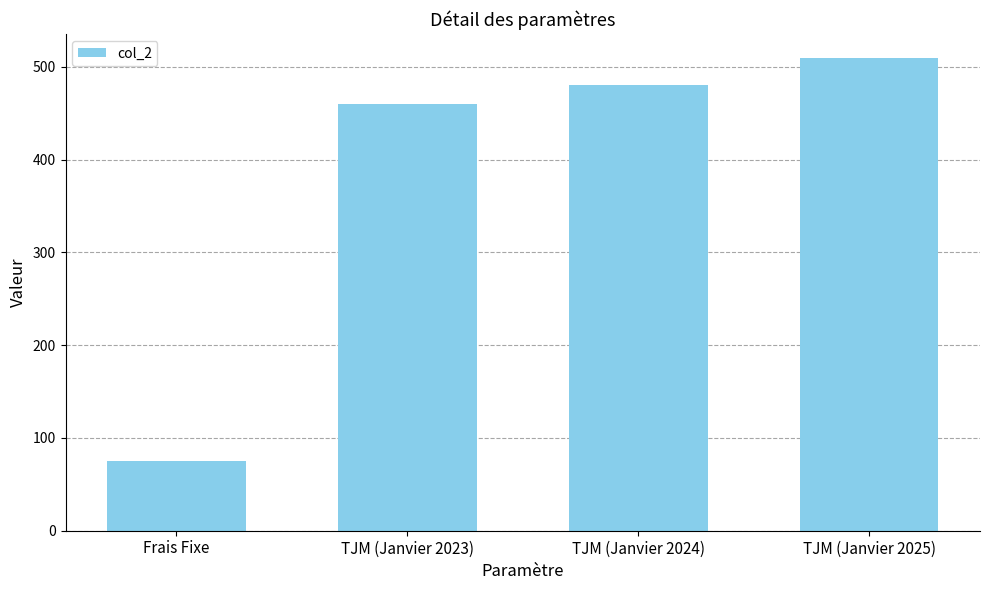

What position from the left is Frais Fixe?

1